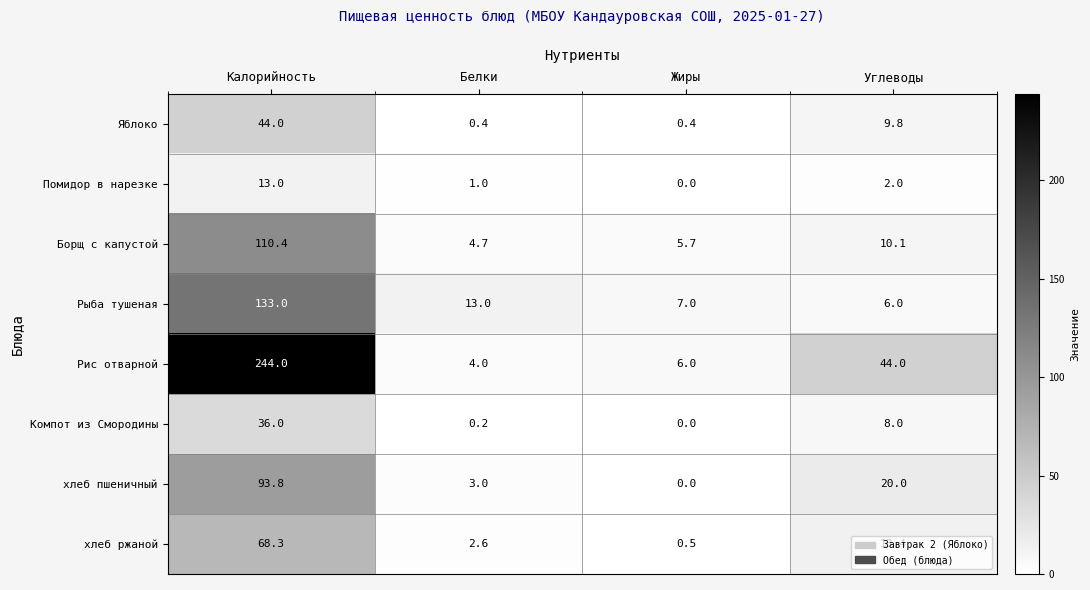

What is the greatest value displayed?

244.0